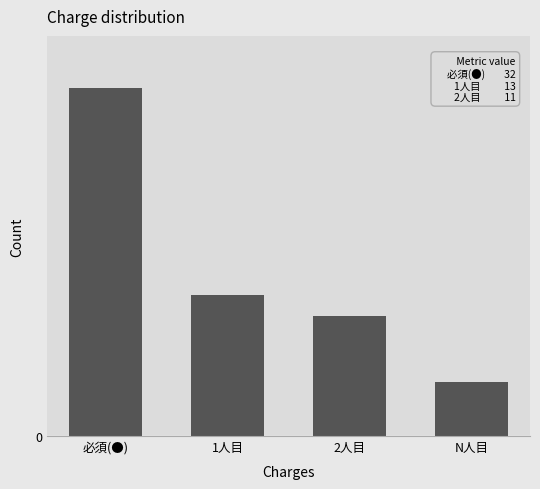

What is the approximate value at 必須(●)?

32